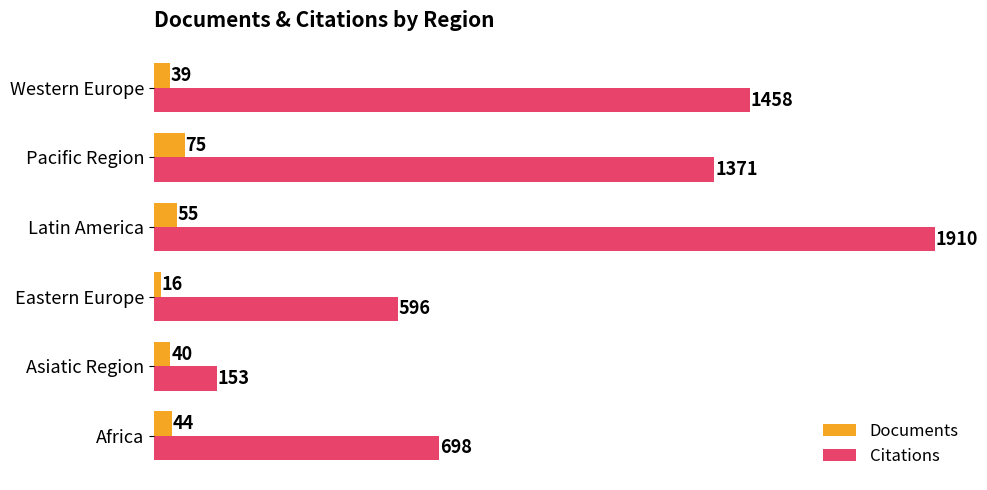

Which series has the widest spread of values?

Citations